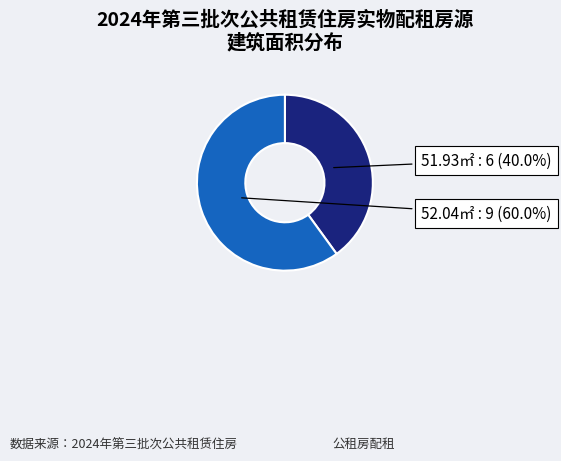

Do 52.04㎡ and 51.93㎡ together represent more than half of the pie?

Yes